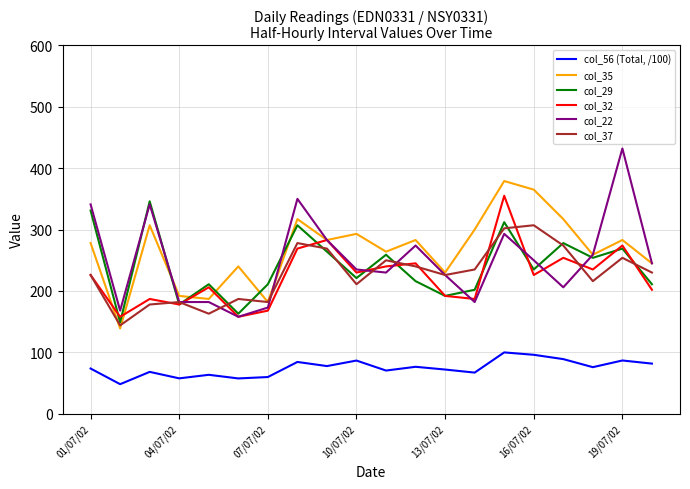

Rank the series by their maximum value, from highest to lowest.

col_22, col_35, col_32, col_29, col_37, col_56 (Total, /100)